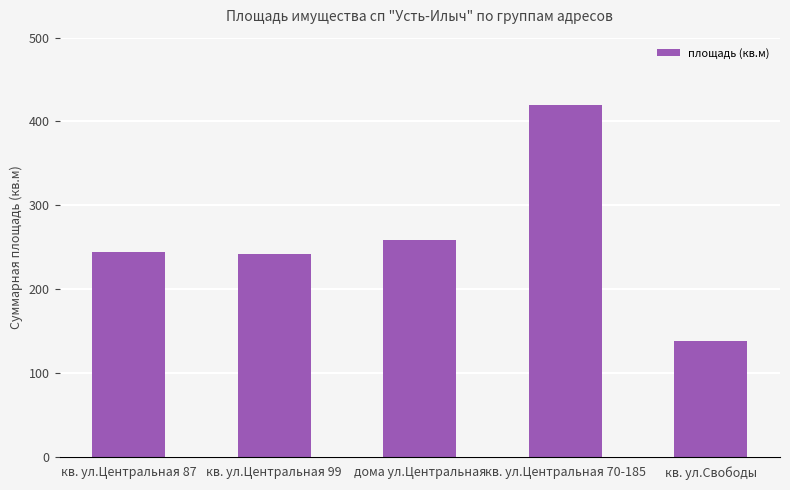

Reading right to left, what are all the values shown in this chart?

138.2	420.0	258.7	242.2	244.5